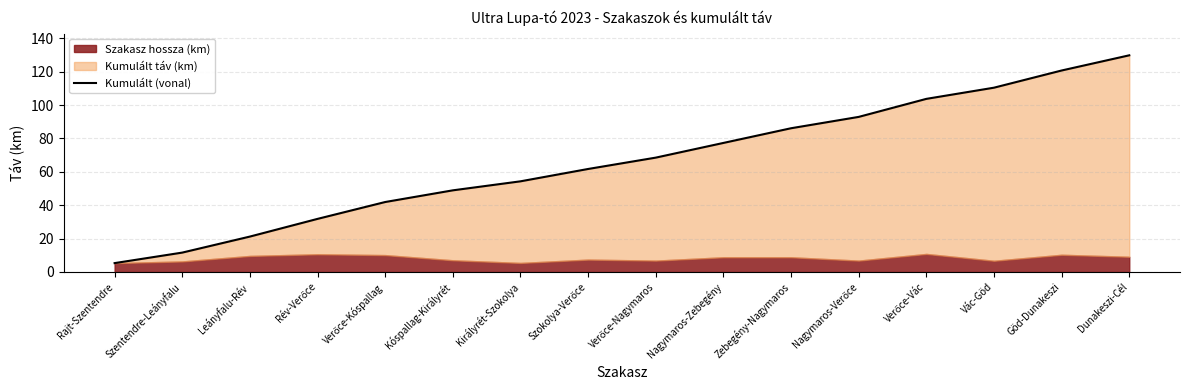

True or false: the data shows 29.1 at Zebegény-Nagymaros.

False